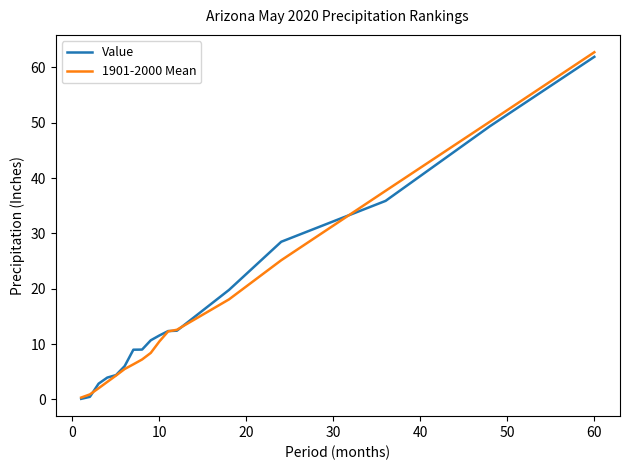

Which series has the widest spread of values?

1901-2000 Mean